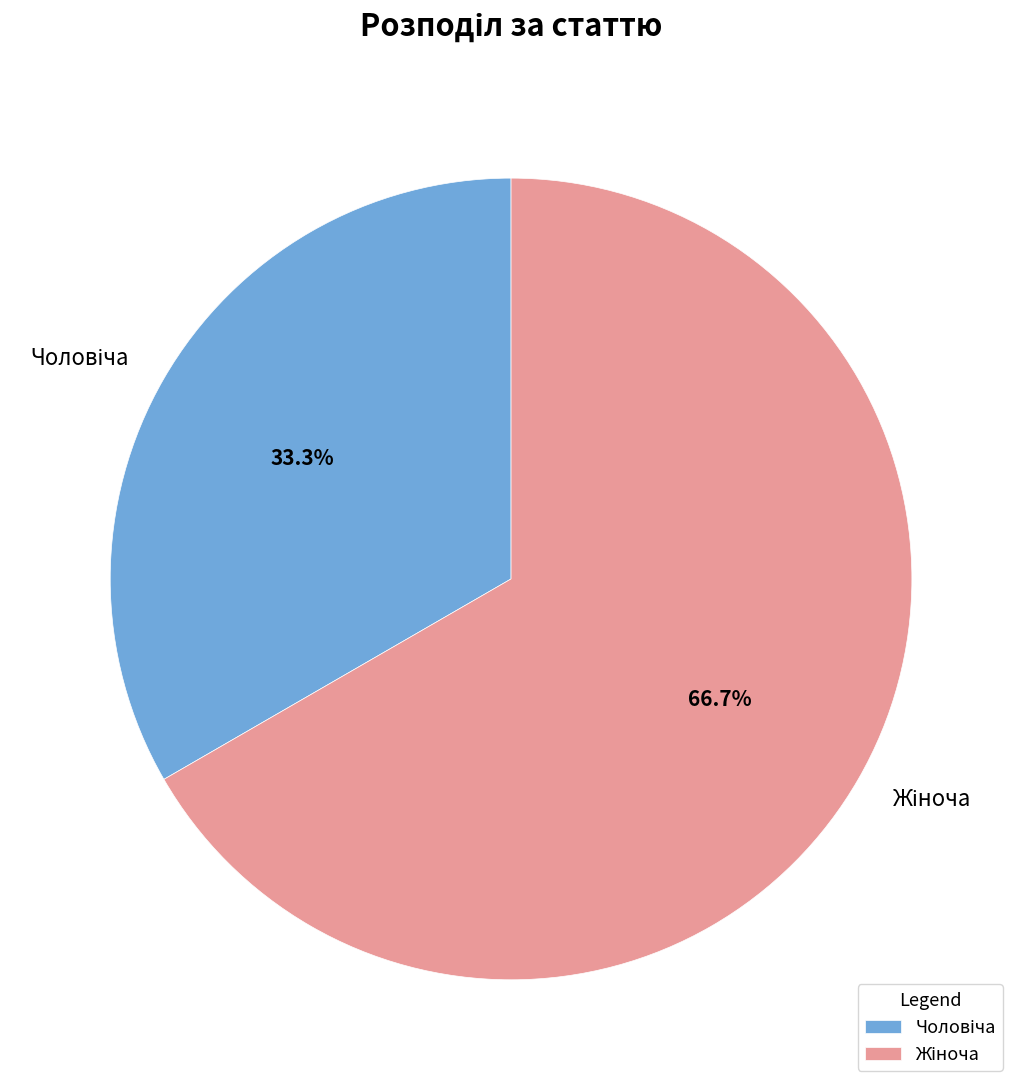

Count the number of slices in the pie.

2